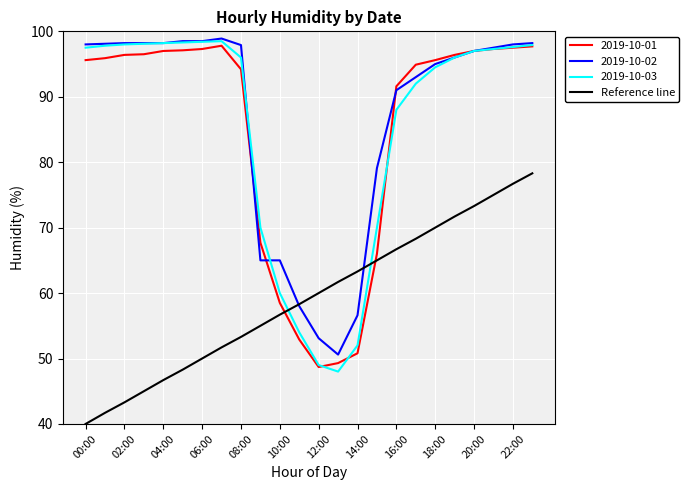

What is the minimum value for 2019-10-03?

48.0